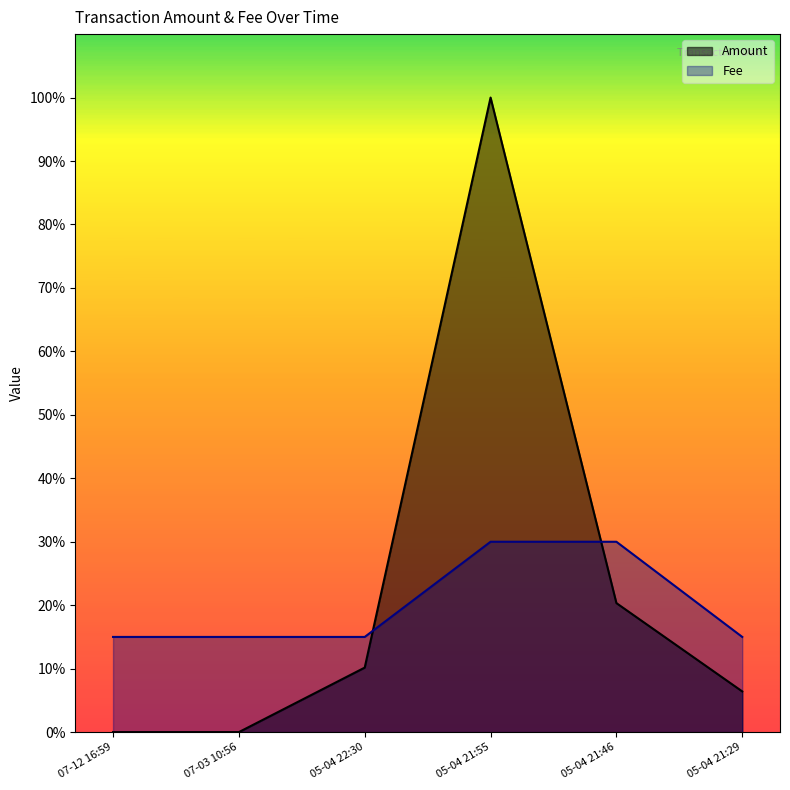

What is the greatest value displayed?

1.0